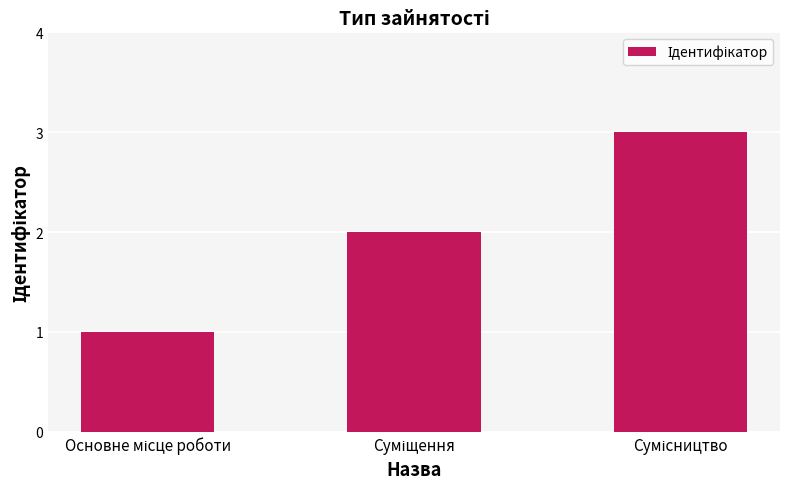

What is the sum of all values?

6